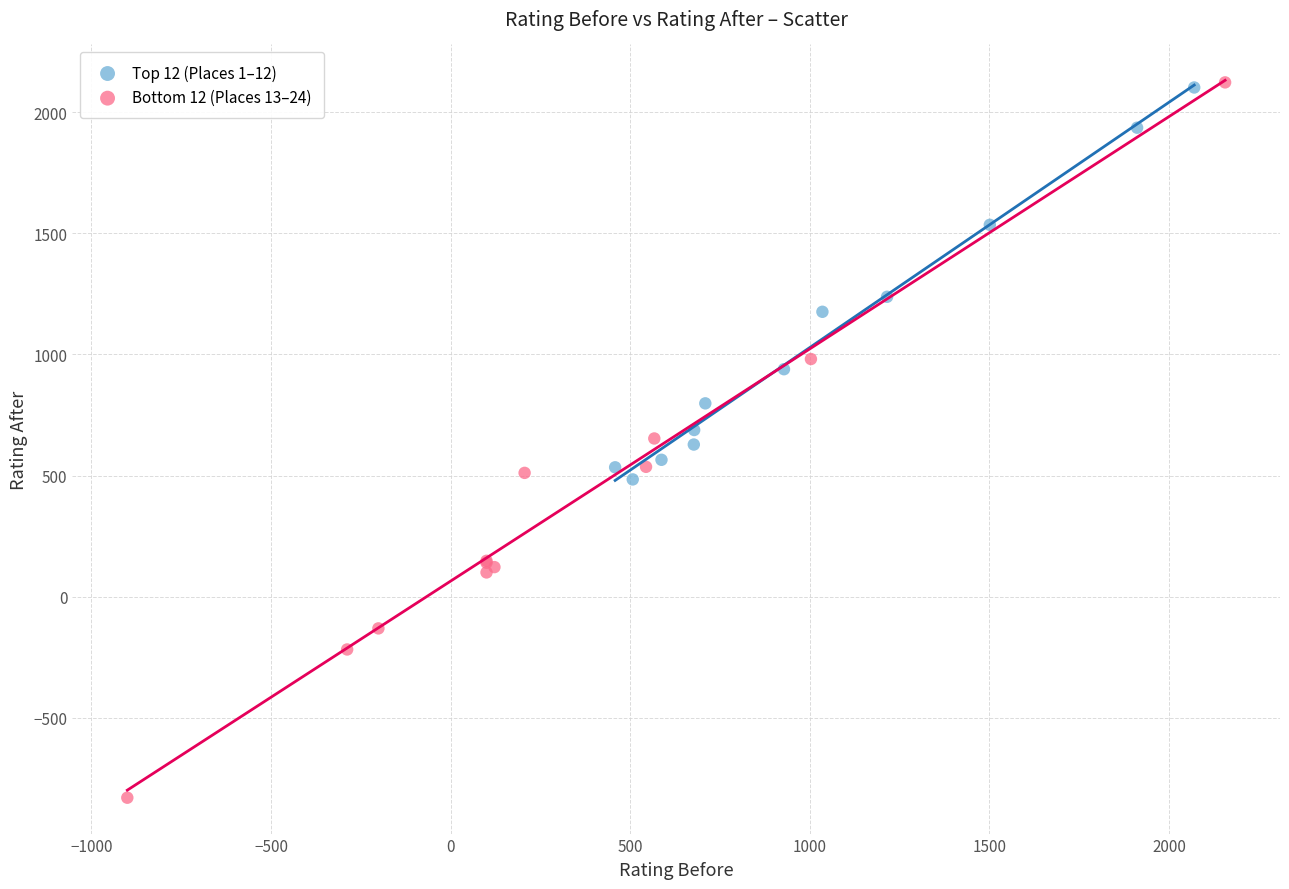

Which series contains the lowest Y value?

Bottom 12 (Places 13–24)